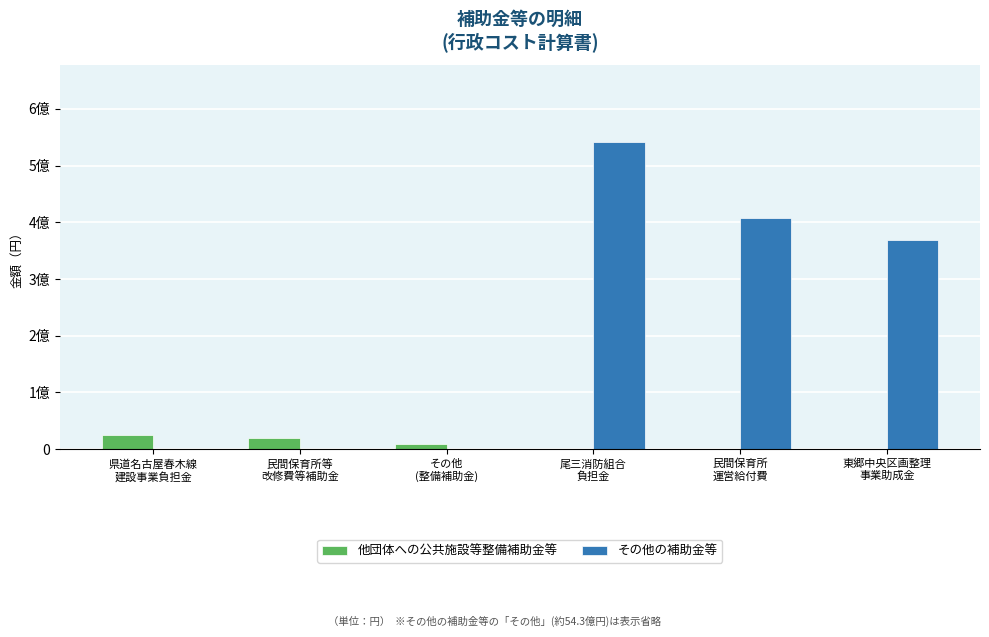

Reading left to right, extract all data points from this chart.

他団体への公共施設等整備補助金等: 25000000	20250000	9581223	0	0	0
その他の補助金等: 0	0	0	542280000	407389910	367860000